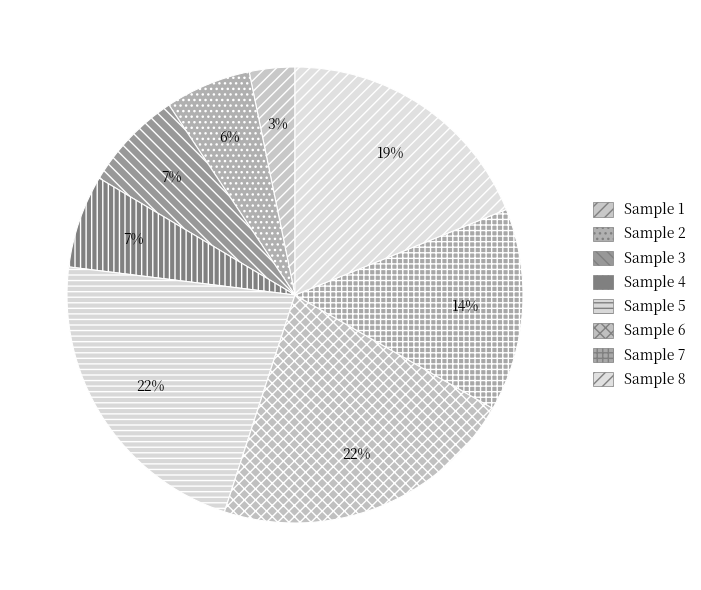

How many slices are in this pie chart?

8